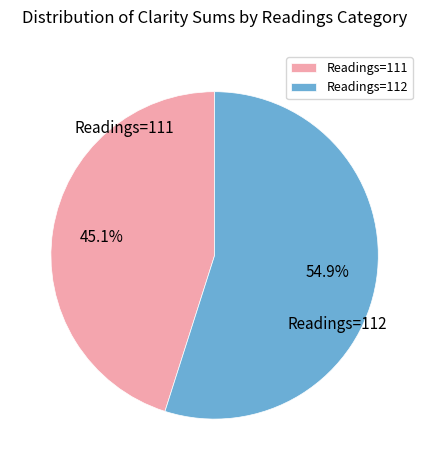

To the nearest percent, what is the difference between the largest and smallest slice percentages?

10%